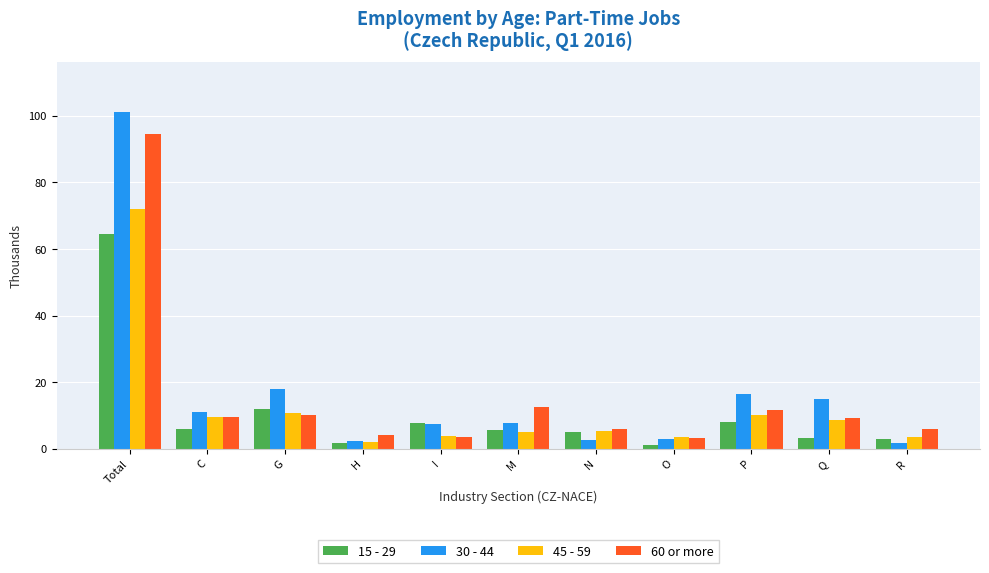

At which category is the sum across all series the highest?

Total